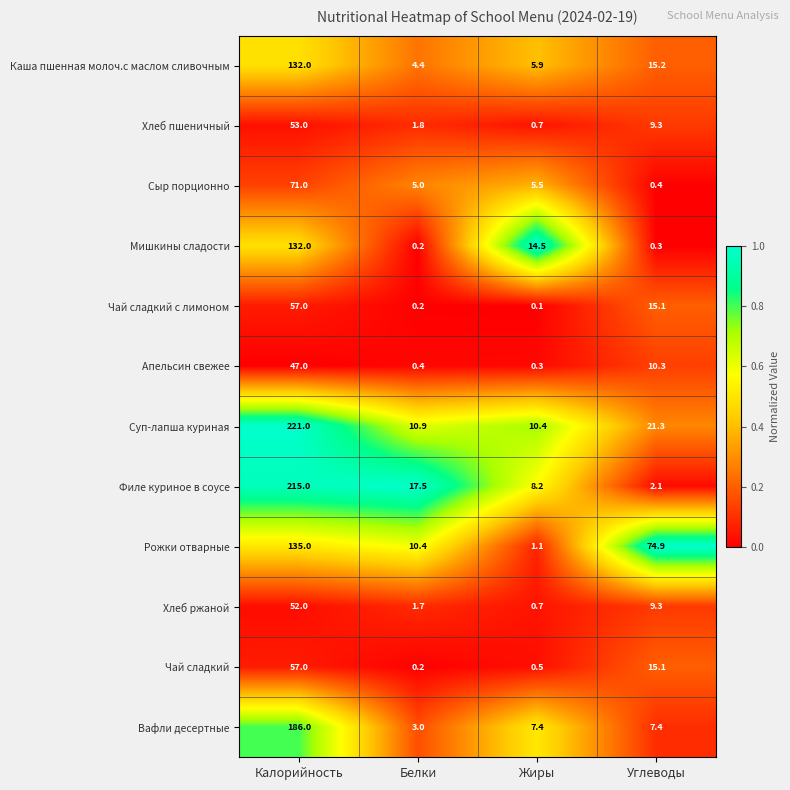

Count the number of data series in this chart.

12